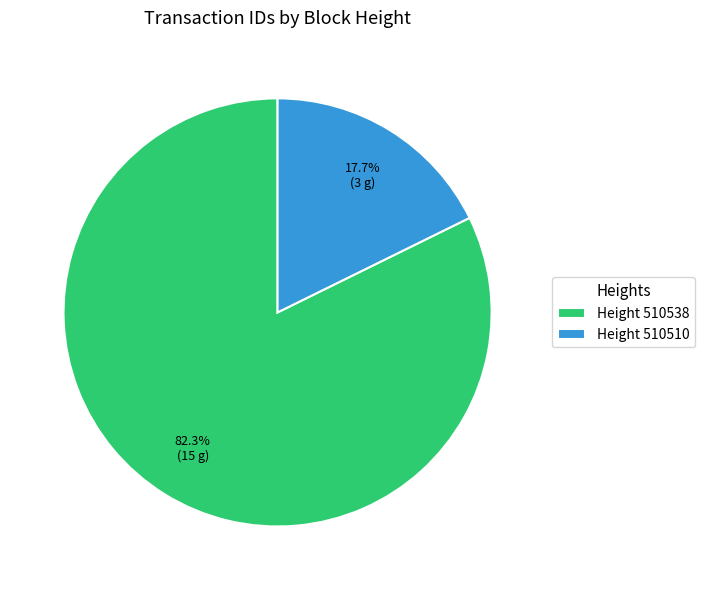

Rank the categories by value from highest to lowest.

Height 510538, Height 510510